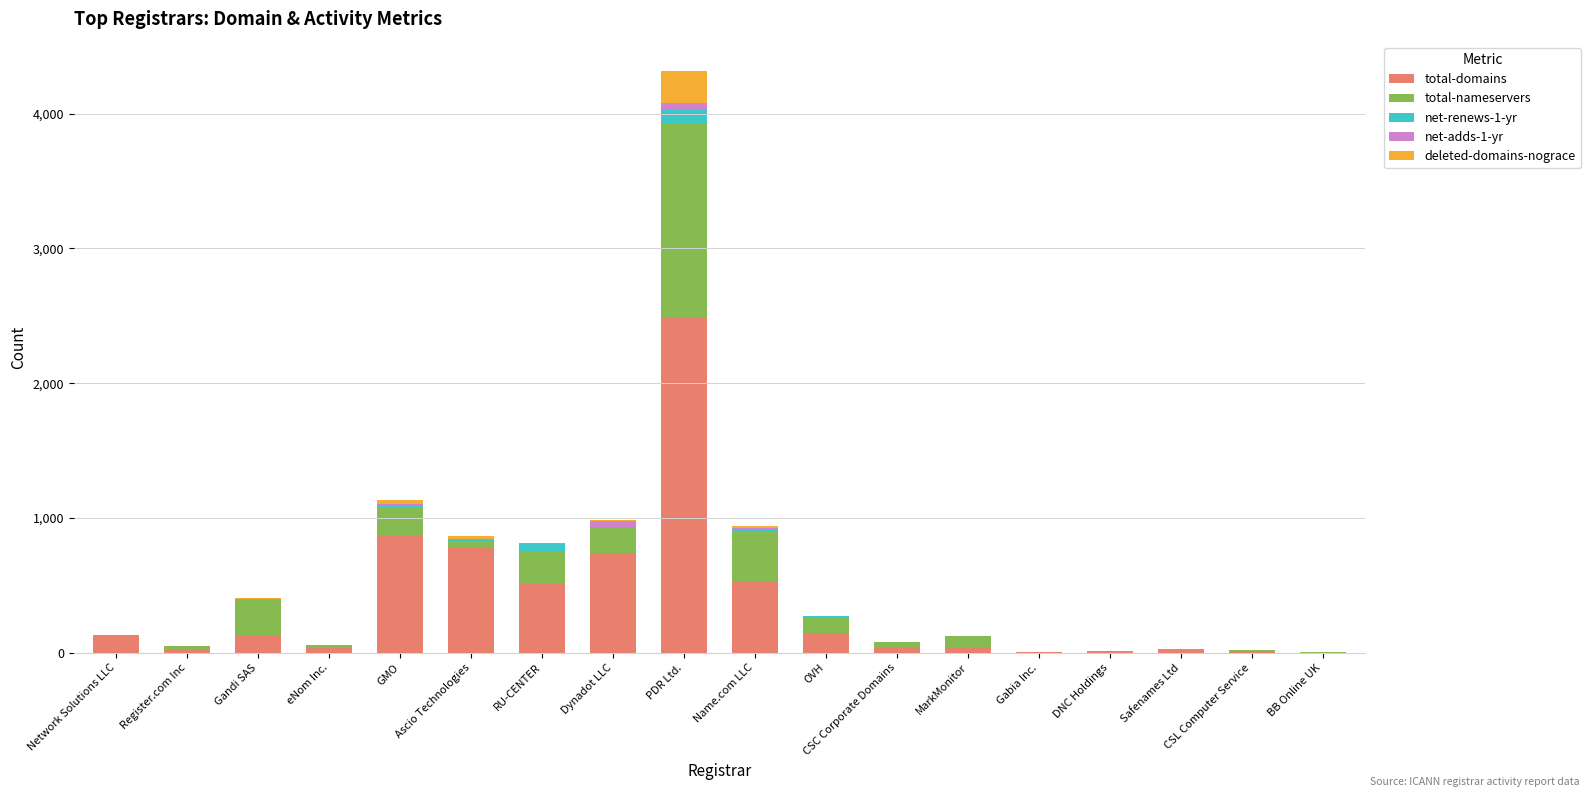

At which category is the sum across all series the highest?

PDR Ltd.